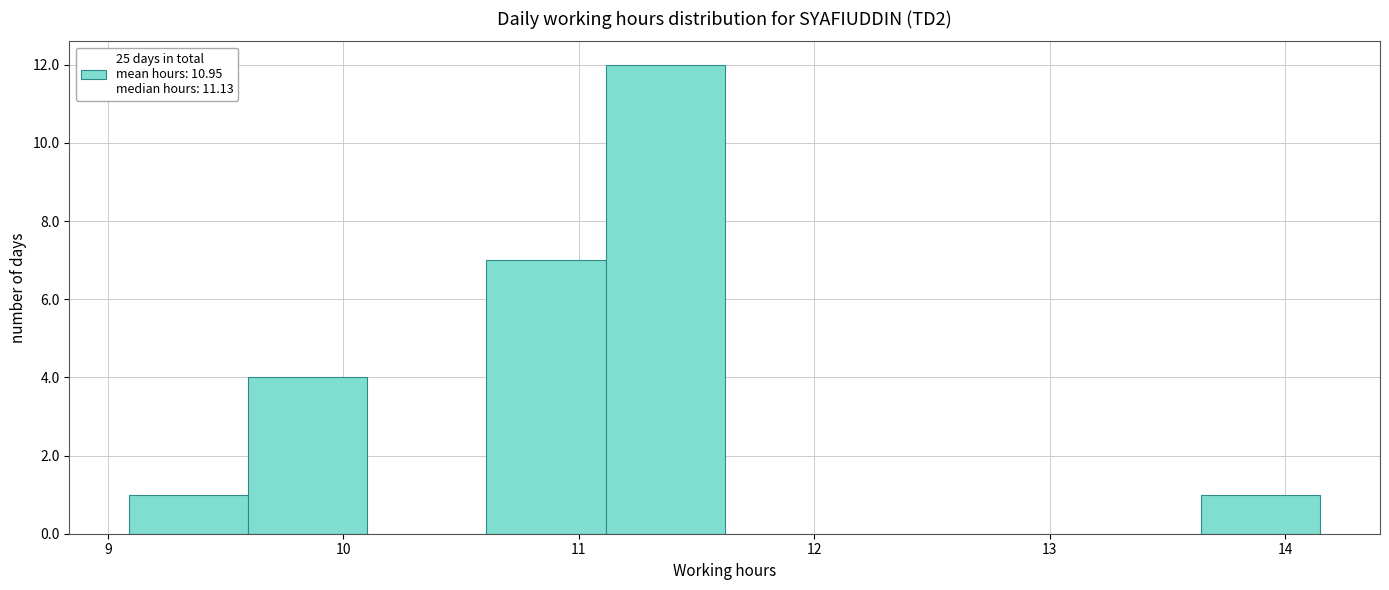

Reading left to right, list every bar in this chart as the range it spans on the x-axis followed by its height. Neither the bar edges nor the heights are printed on the chart, so give them approximately, as read against the axes.

9.1 to 9.6: 1
9.6 to 10.1: 4
10.1 to 10.6: 0
10.6 to 11.1: 7
11.1 to 11.6: 12
11.6 to 12.1: 0
12.1 to 12.6: 0
12.6 to 13.1: 0
13.1 to 13.6: 0
13.6 to 14.2: 1